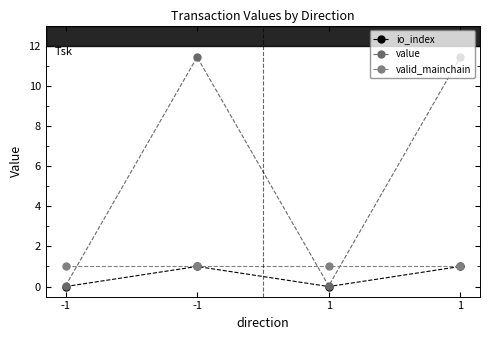

Is this an area chart (filled region under the line)?

No